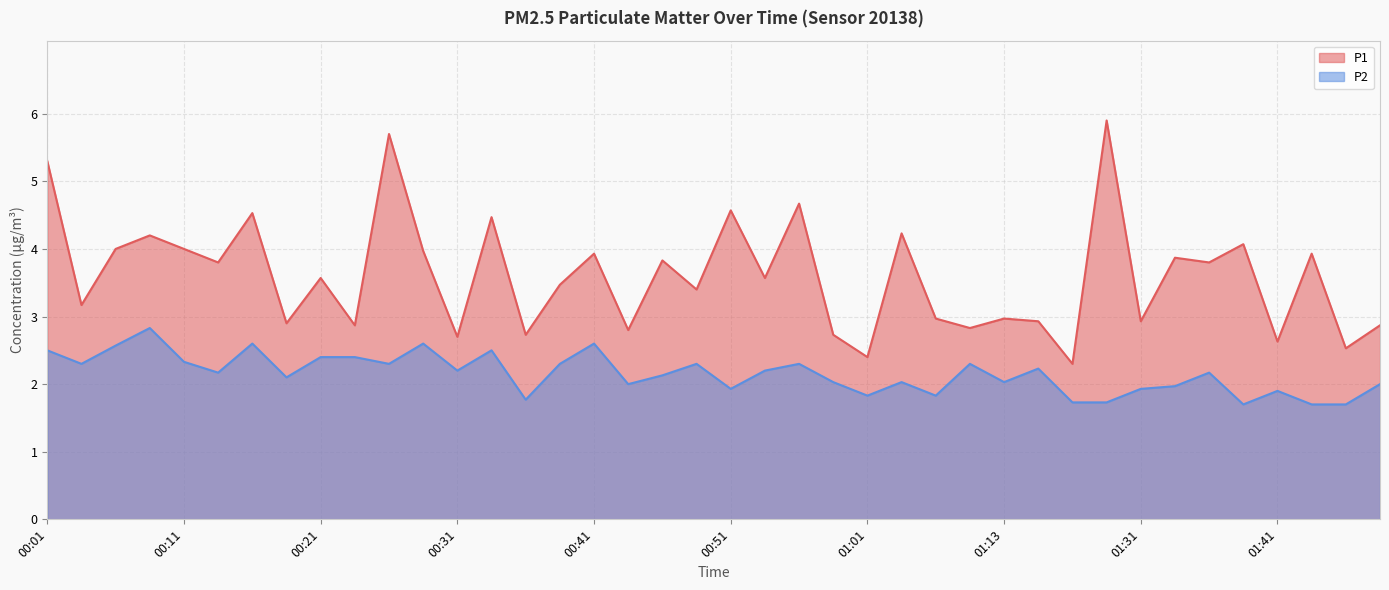

Reading right to left, extract all data points from this chart.

P1: 01:48=2.9	01:46=2.5	01:43=3.9	01:41=2.6	01:38=4.1	01:36=3.8	01:34=3.9	01:31=2.9	01:29=5.9	01:21=2.3	01:16=2.9	01:13=3.0	01:08=2.8	01:05=3.0	01:03=4.2	01:01=2.4	00:58=2.7	00:56=4.7	00:53=3.6	00:51=4.6	00:48=3.4	00:46=3.8	00:43=2.8	00:41=3.9	00:38=3.5	00:36=2.7	00:33=4.5	00:31=2.7	00:28=4.0	00:26=5.7	00:23=2.9	00:21=3.6	00:19=2.9	00:16=4.5	00:14=3.8	00:11=4.0	00:09=4.2	00:06=4.0	00:04=3.2	00:01=5.3
P2: 01:48=2.0	01:46=1.7	01:43=1.7	01:41=1.9	01:38=1.7	01:36=2.2	01:34=2.0	01:31=1.9	01:29=1.7	01:21=1.7	01:16=2.2	01:13=2.0	01:08=2.3	01:05=1.8	01:03=2.0	01:01=1.8	00:58=2.0	00:56=2.3	00:53=2.2	00:51=1.9	00:48=2.3	00:46=2.1	00:43=2.0	00:41=2.6	00:38=2.3	00:36=1.8	00:33=2.5	00:31=2.2	00:28=2.6	00:26=2.3	00:23=2.4	00:21=2.4	00:19=2.1	00:16=2.6	00:14=2.2	00:11=2.3	00:09=2.8	00:06=2.6	00:04=2.3	00:01=2.5